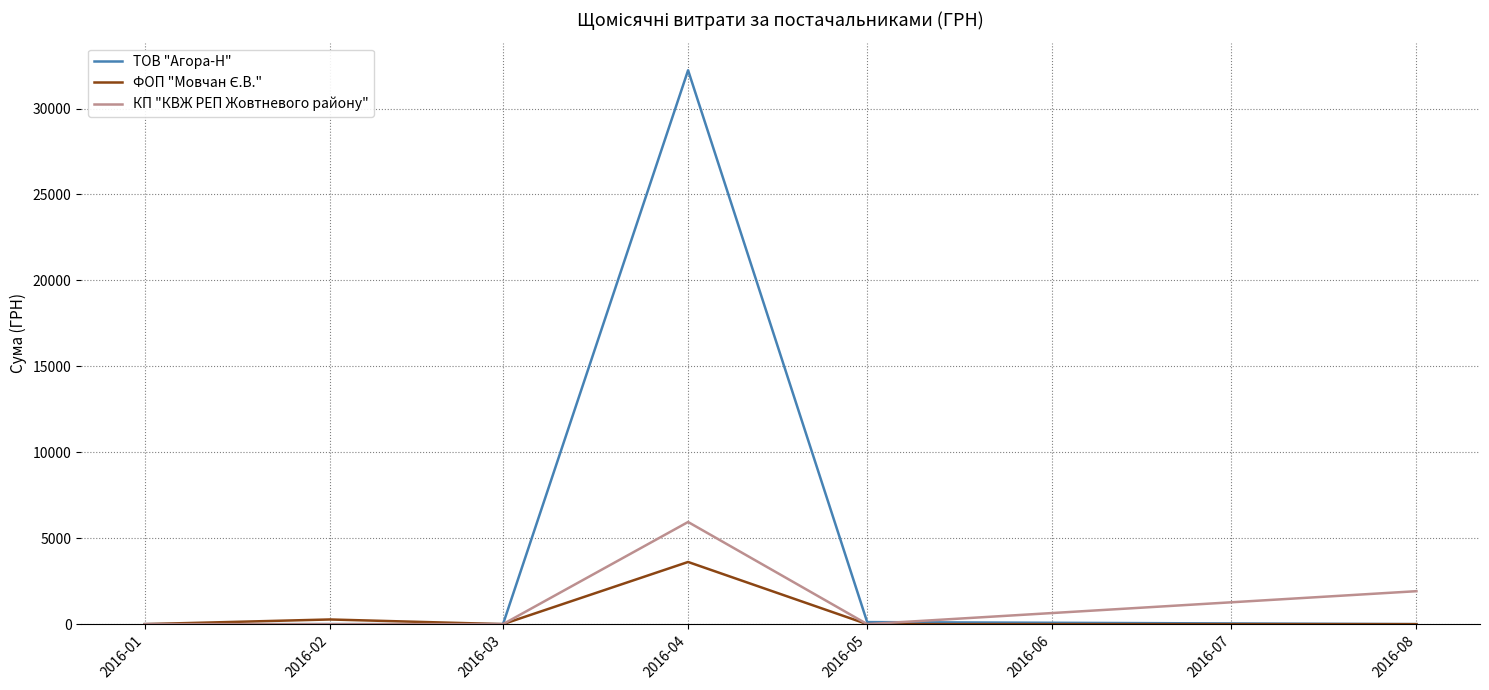

At which label does ТОВ "Агора-Н" reach its peak?

2016-04